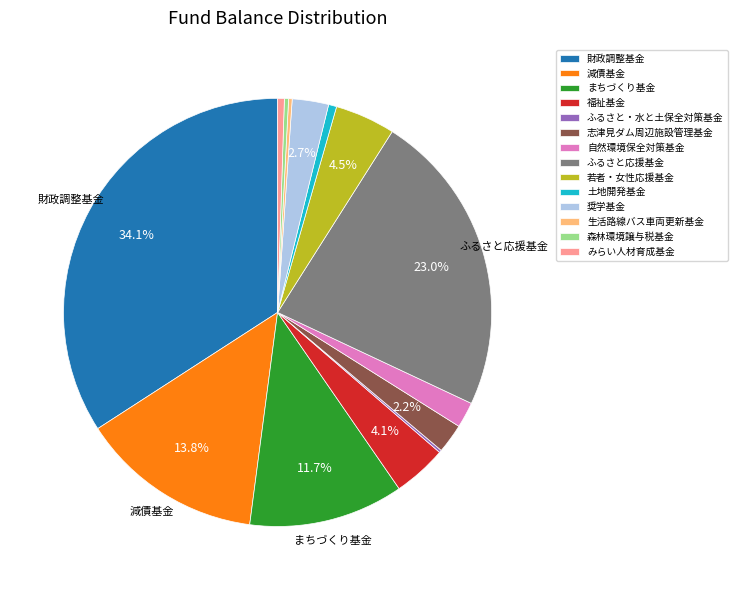

What percentage is the 財政調整基金 slice, to the nearest percent?

34%